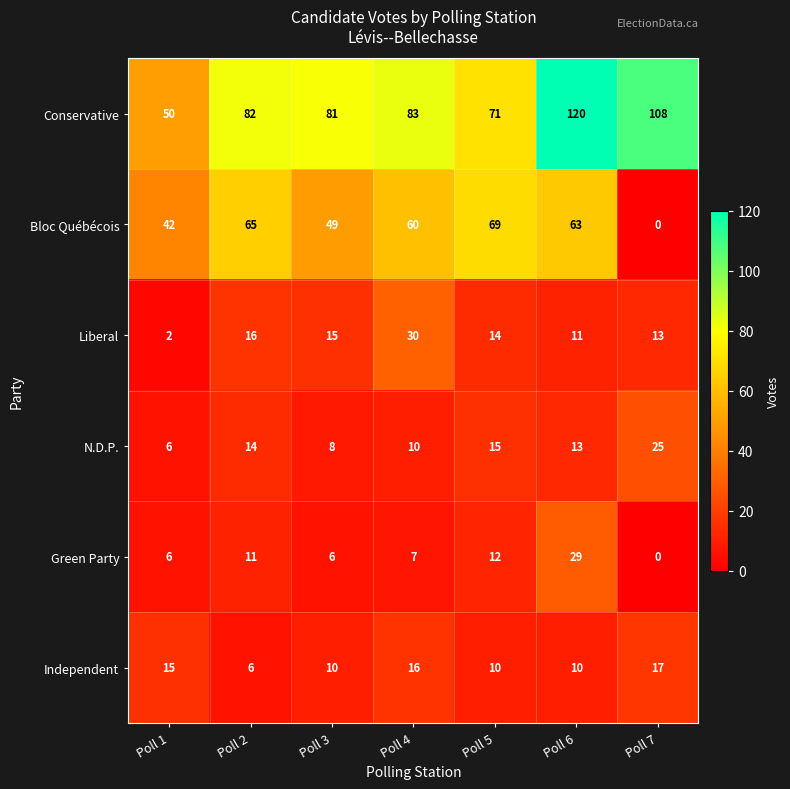

At which label does N.D.P. first exceed 13?

Poll 2